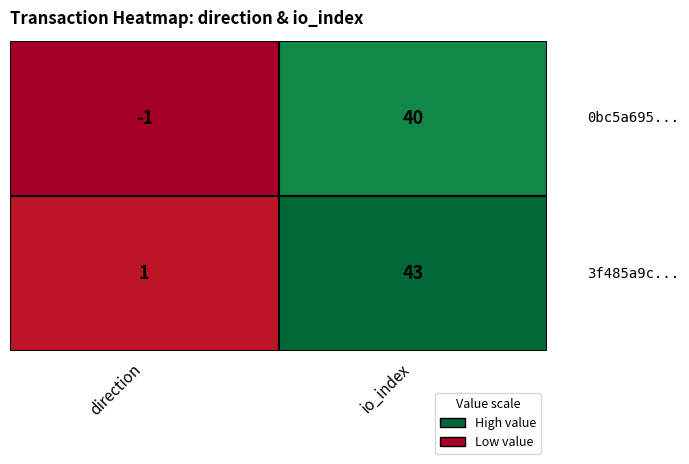

What is the highest value of the 0bc5a695a453a2bb087ec83bc394451cd011cca series?

40